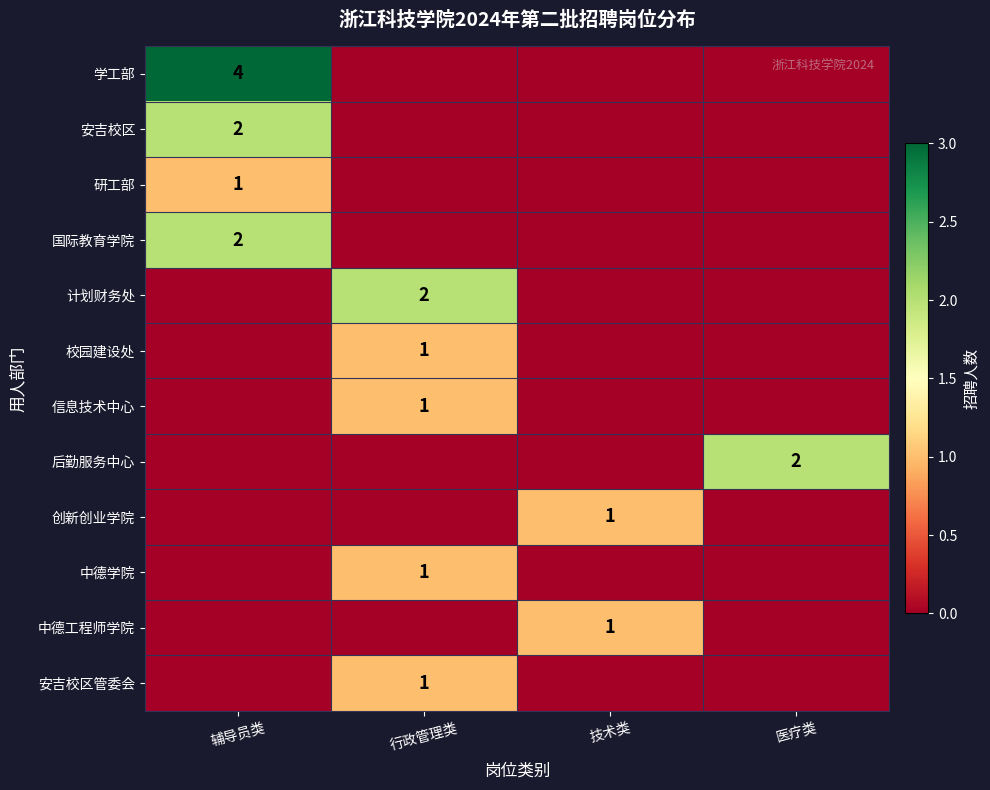

The 中德学院 series shows 1 at 行政管理类. True or false?

True